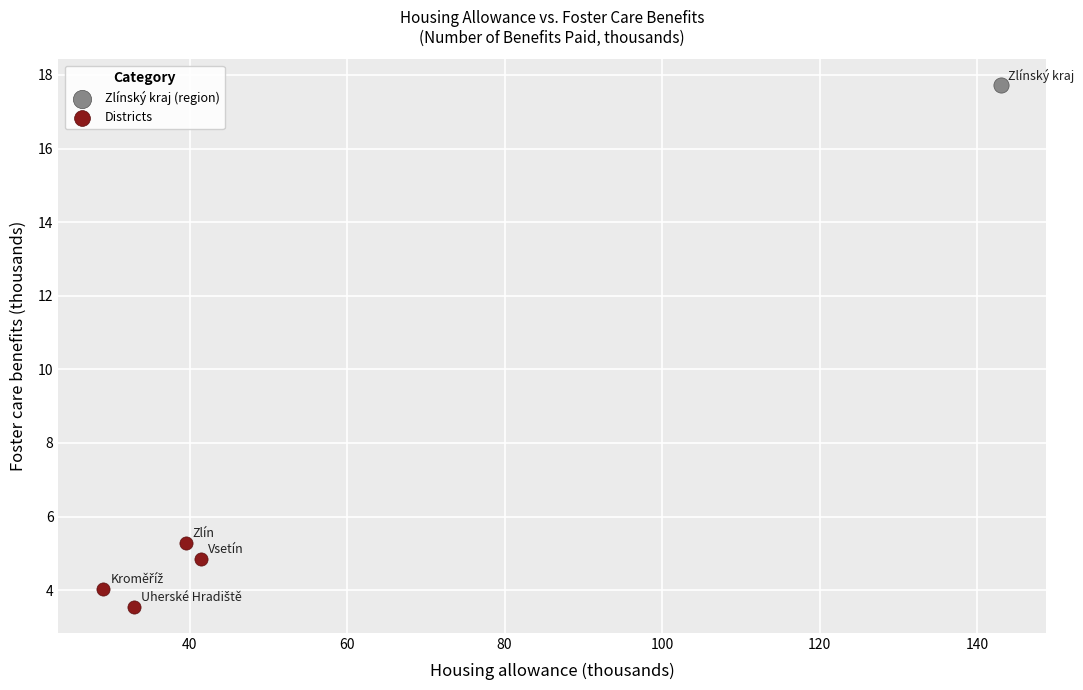

What are all the series names shown in the legend?

Zlínský kraj (region), Districts